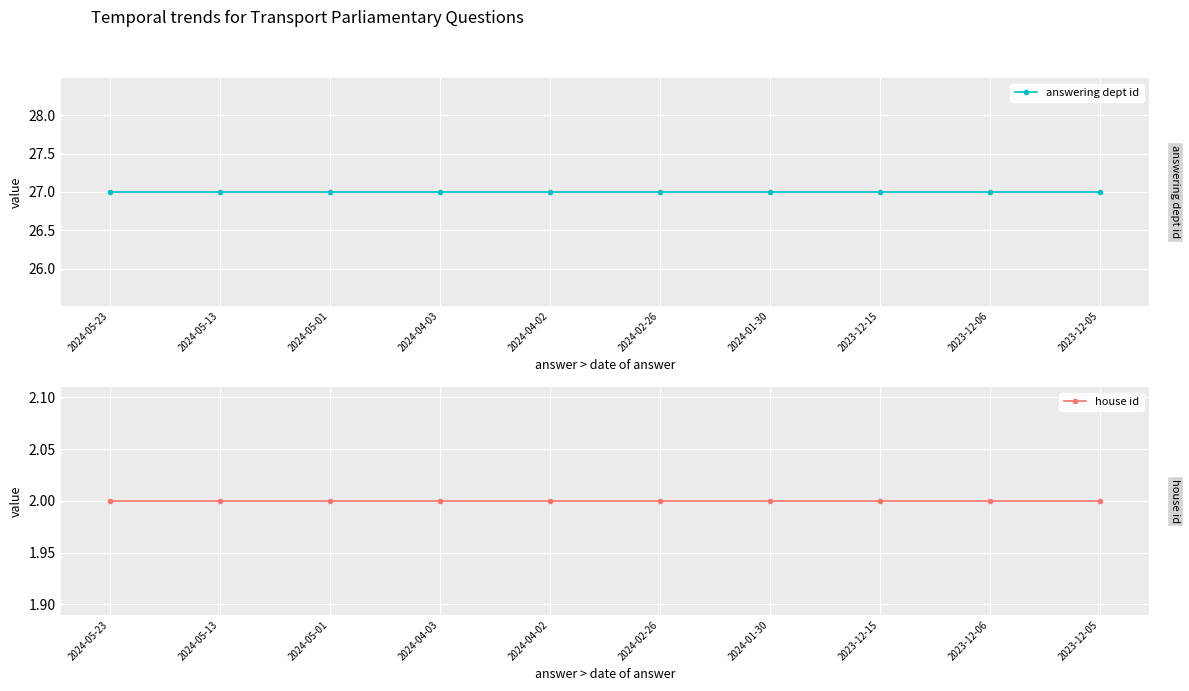

List the series in order of their overall mean, highest first.

answering dept id, house id